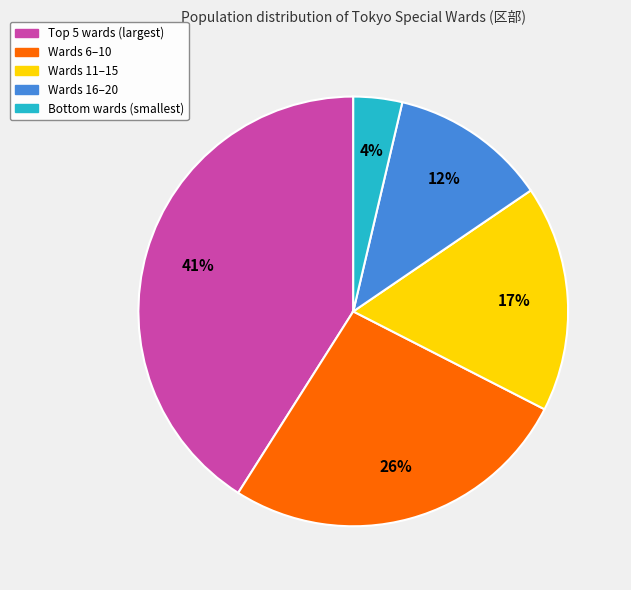

Is there any slice that represents more than half of the pie?

No